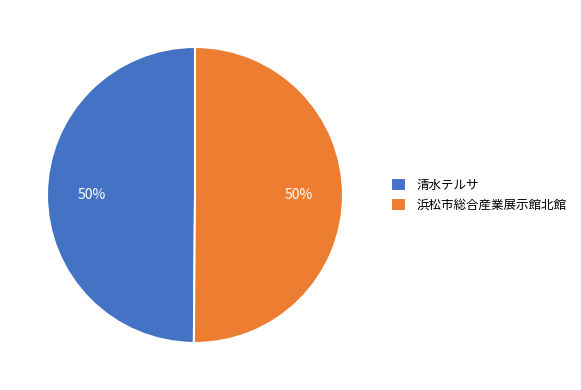

To the nearest percent, what portion does 清水テルサ represent?

50%